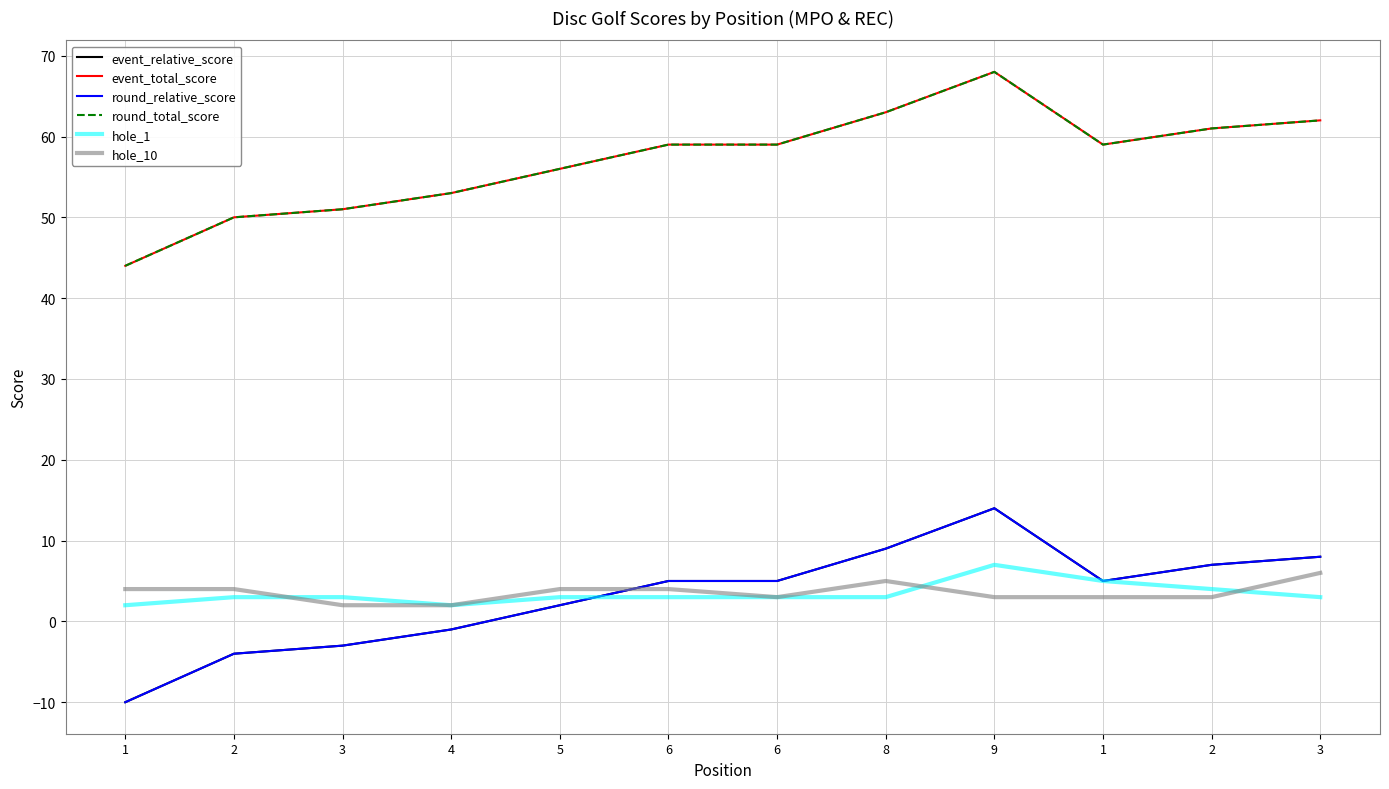

How many lines are shown in the chart?

6